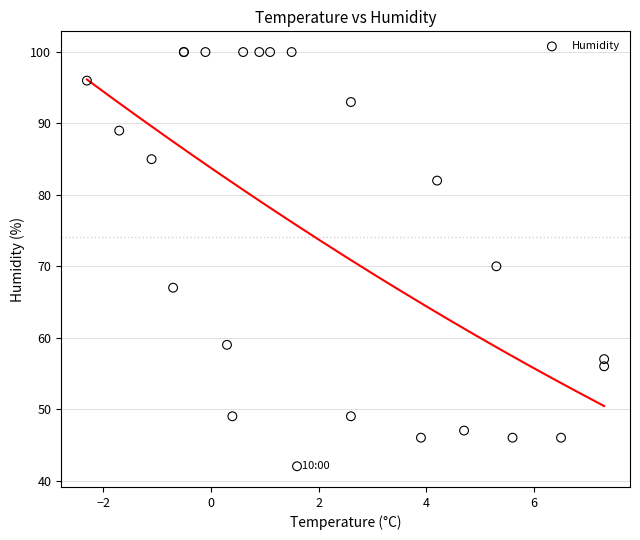

What Y value in the scatter plot is closest to 71?

70